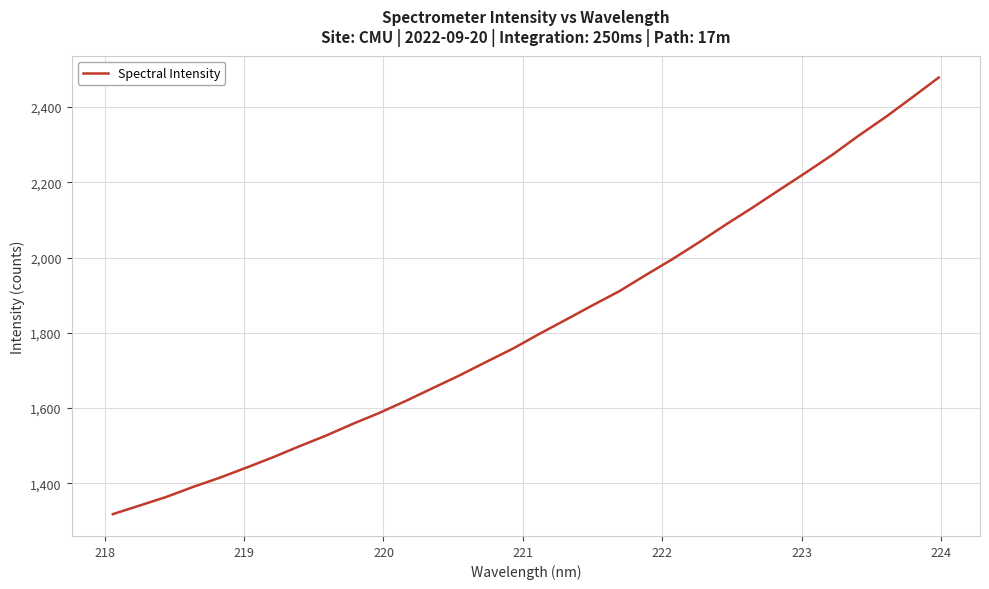

What is the minimum value shown in the chart?

1318.3